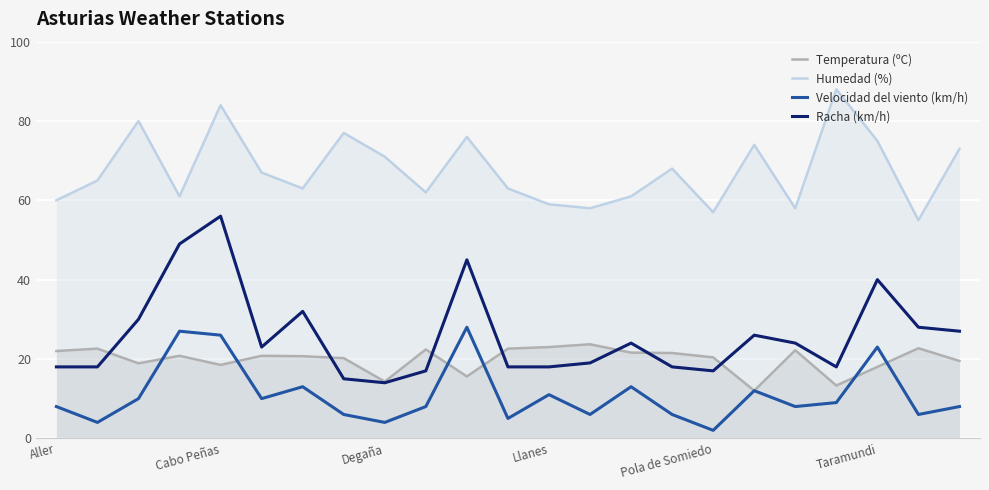

Which category has the highest value in the Racha (km/h) series?

Cabo Peñas